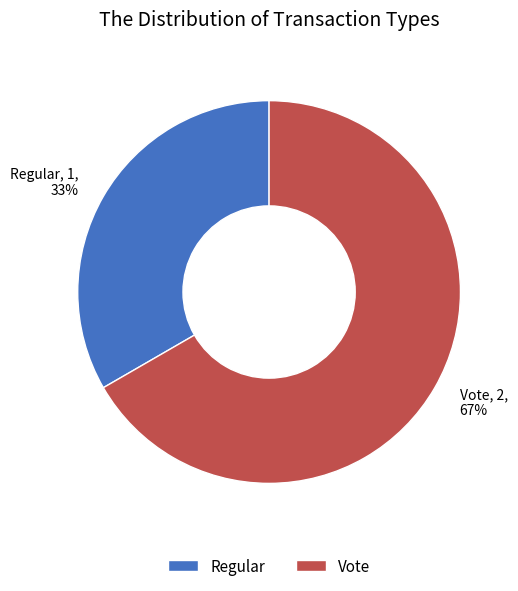

What is the largest slice in the pie chart?

Vote